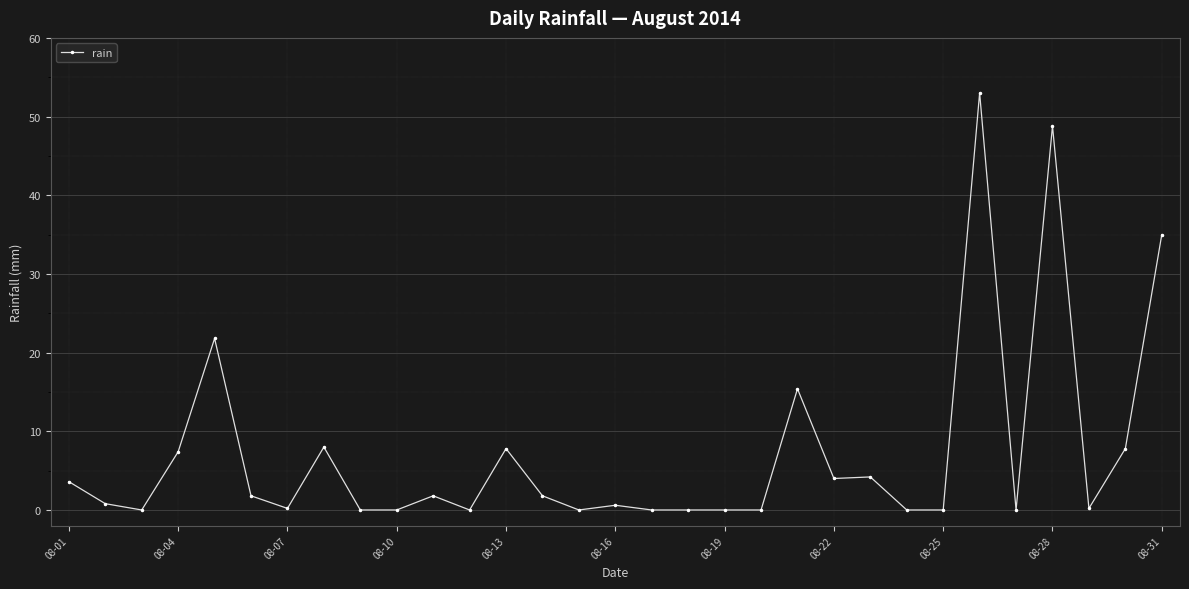

What is the greatest value displayed?

53.0